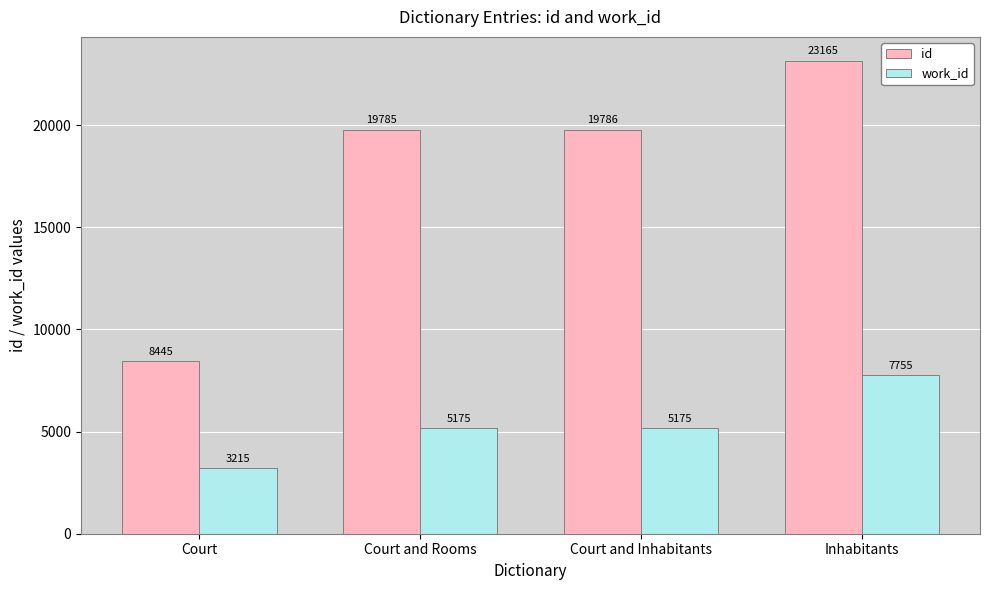

Are the bars horizontal?

No